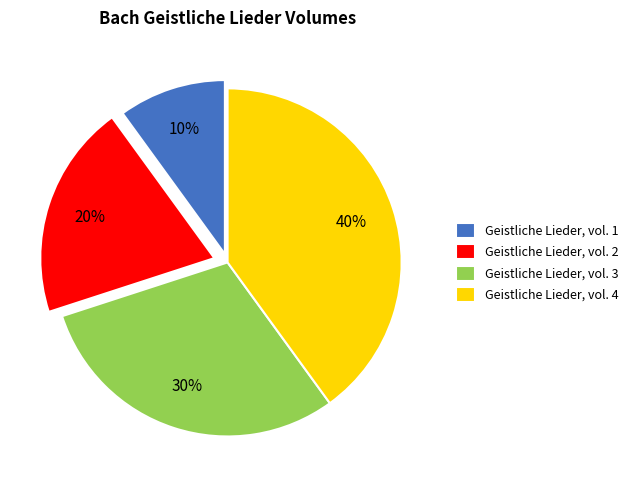

Count the number of slices in the pie.

4